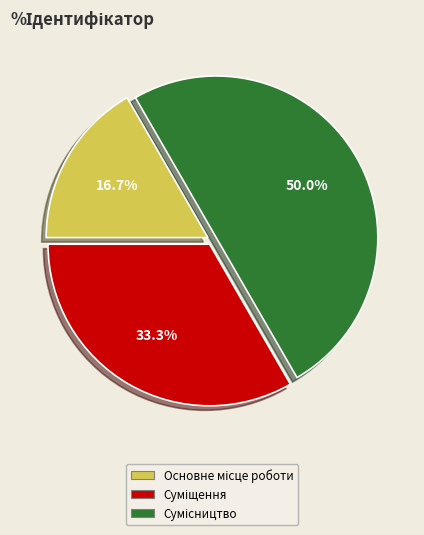

Does Суміщення account for over 50% of the chart?

No